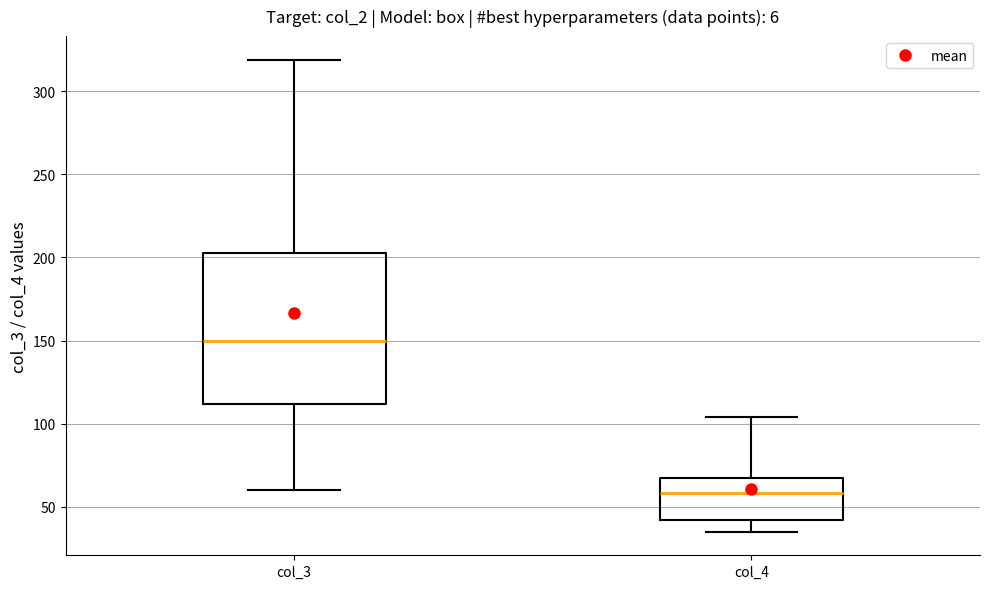

Reading left to right, transcribe this box plot: for each box, give where its median line is, the range the box spans, and where its two whiskers end, as read against the y-axis. The values are not printed on the chart, so give them approximately, as read against the axis.

col_3: median 150, box 110 to 205, whiskers 60 to 320
col_4: median 60, box 40 to 65, whiskers 35 to 105